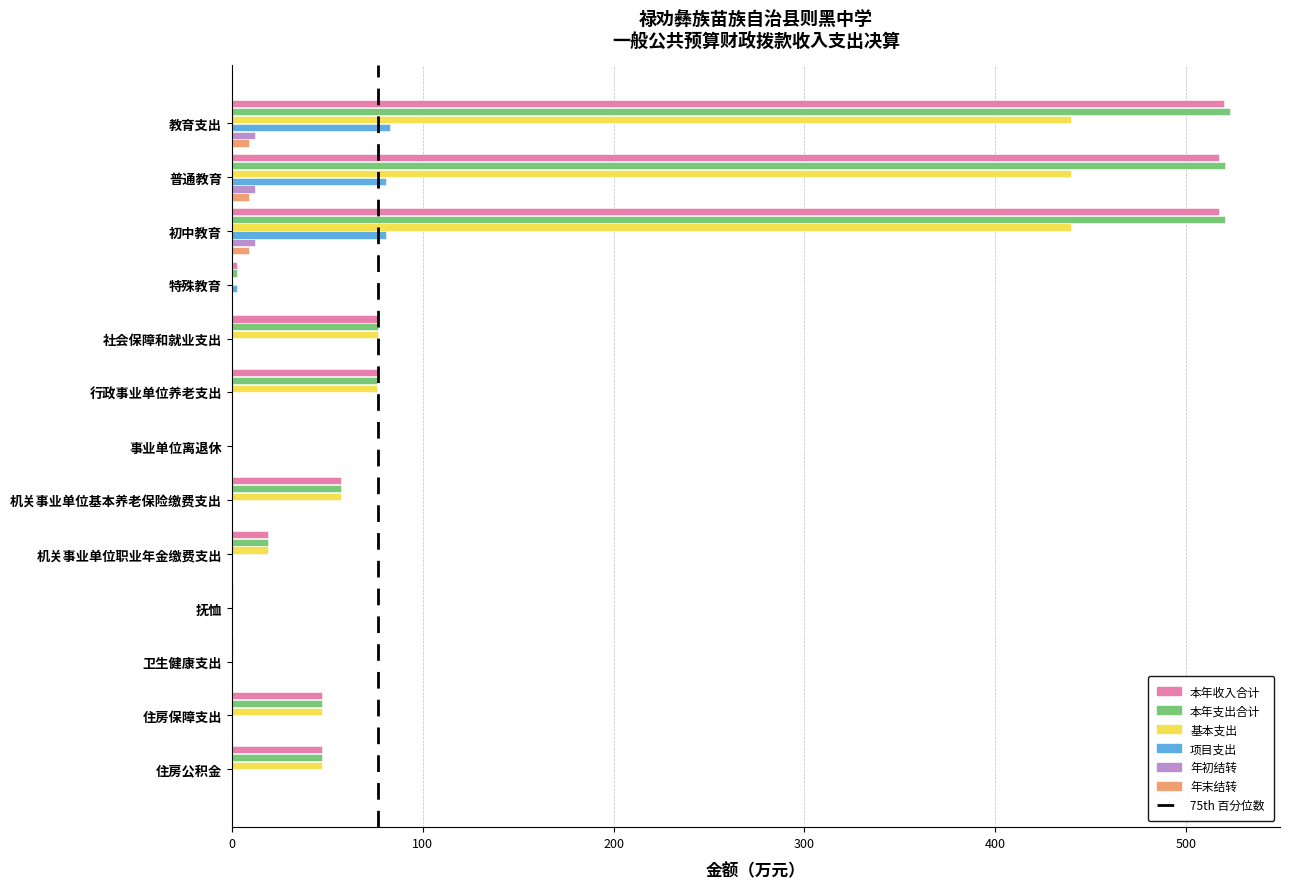

What is the greatest value displayed?

523.0